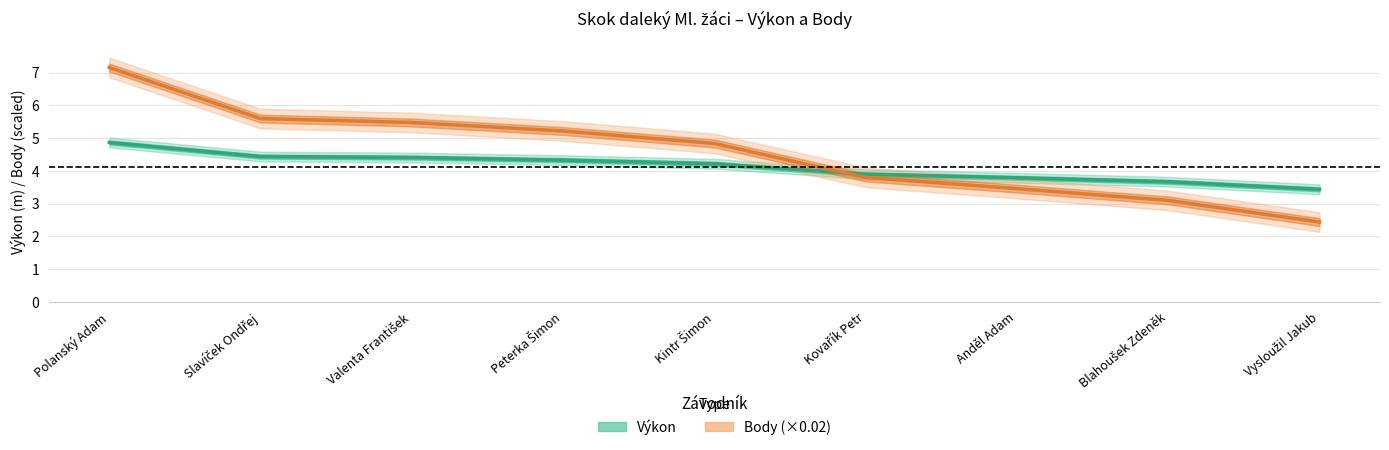

How many data points in Výkon are less than 4?

4